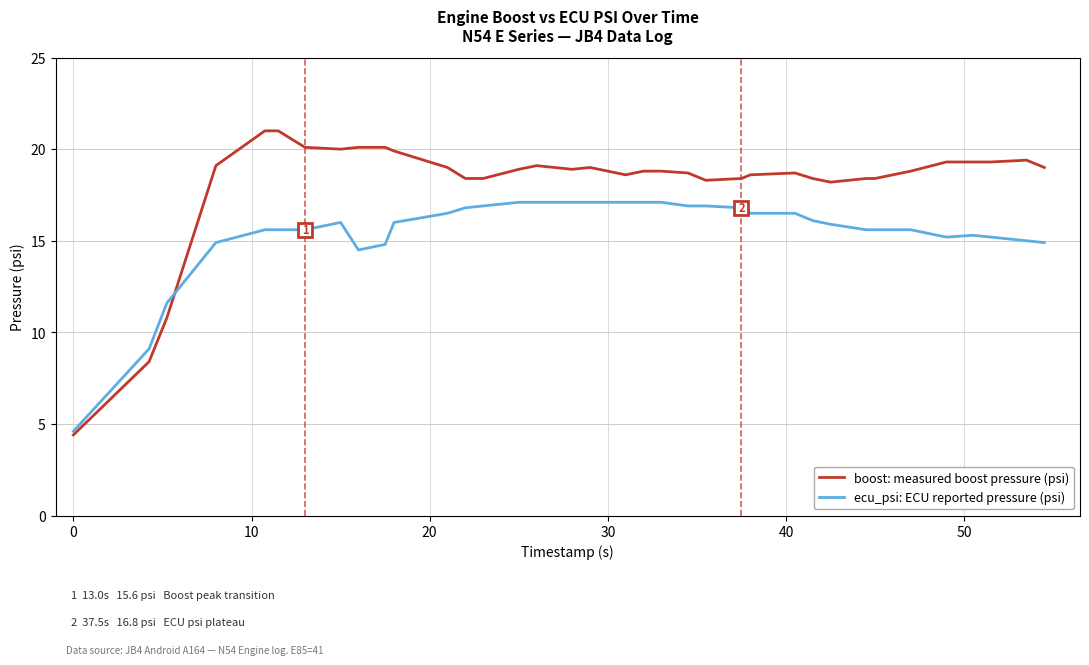

Which series has the largest range (max minus min)?

boost: measured boost pressure (psi)